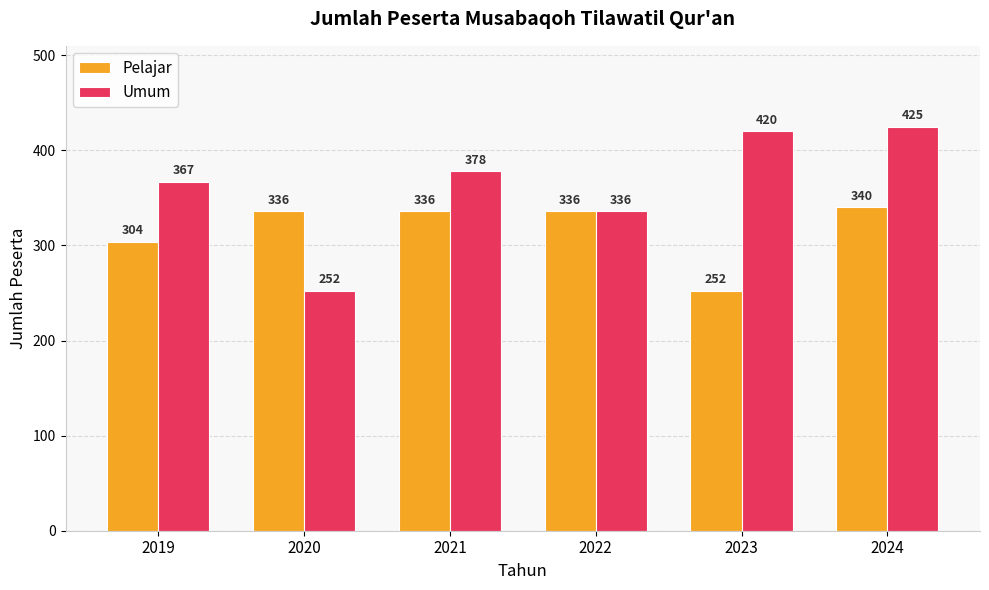

What is the difference between the Pelajar values at 2024 and 2023?

88